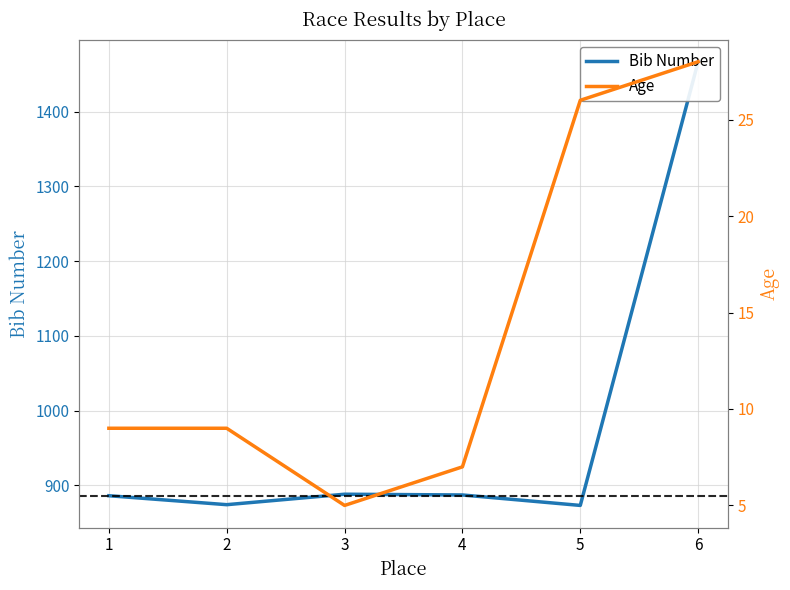

How many data points in Bib Number are above 887?

2